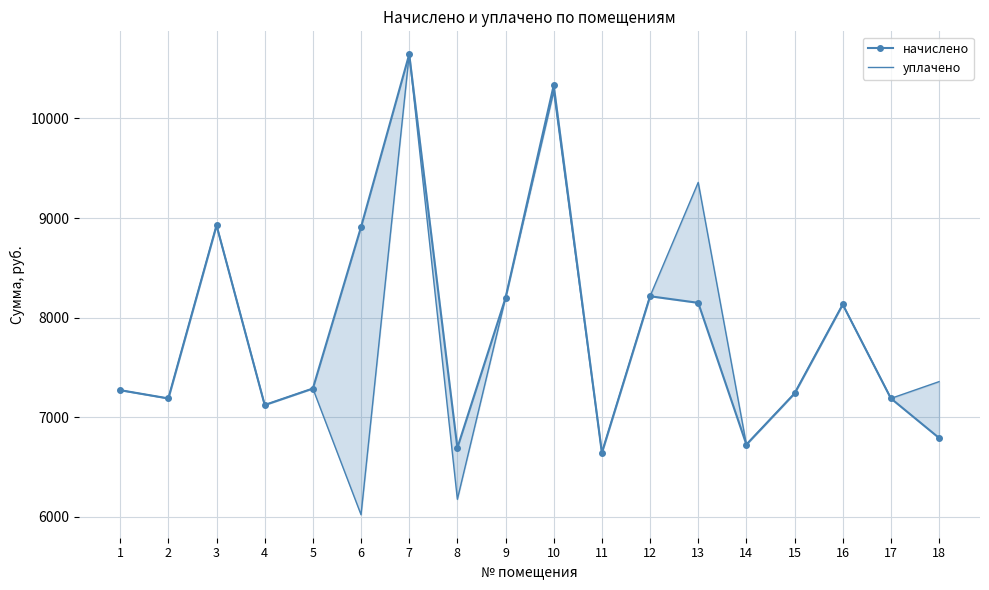

How many interior local valleys does the начислено series have?

5